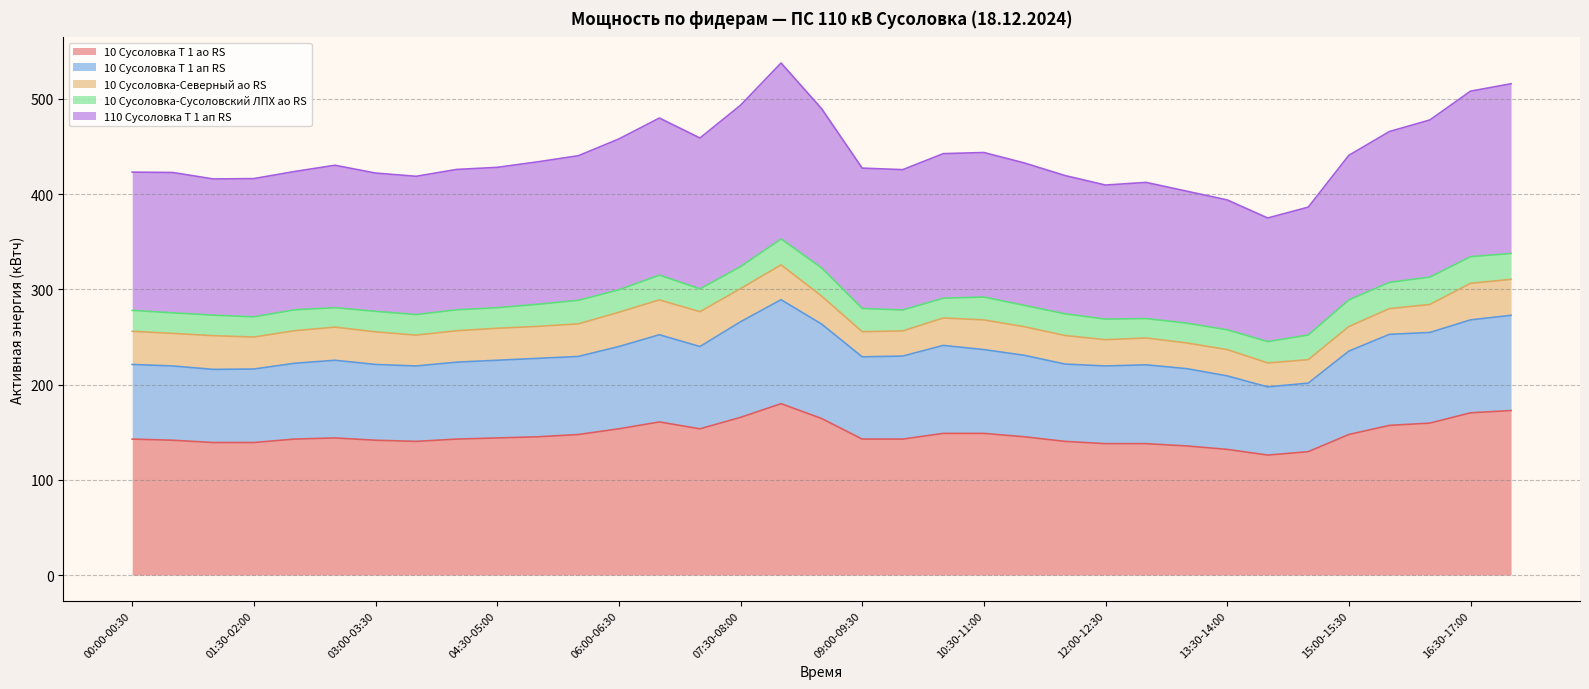

At how many categories does at least one series exceed 450?

10